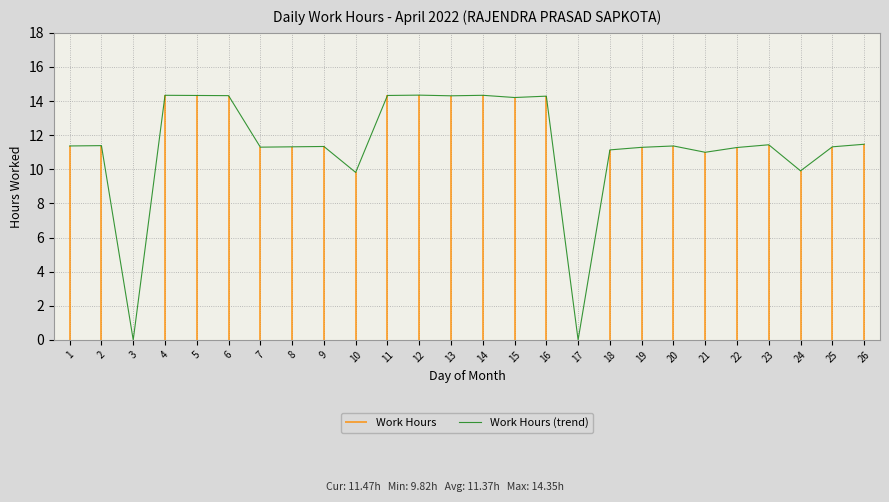

Where is the first local maximum?

2